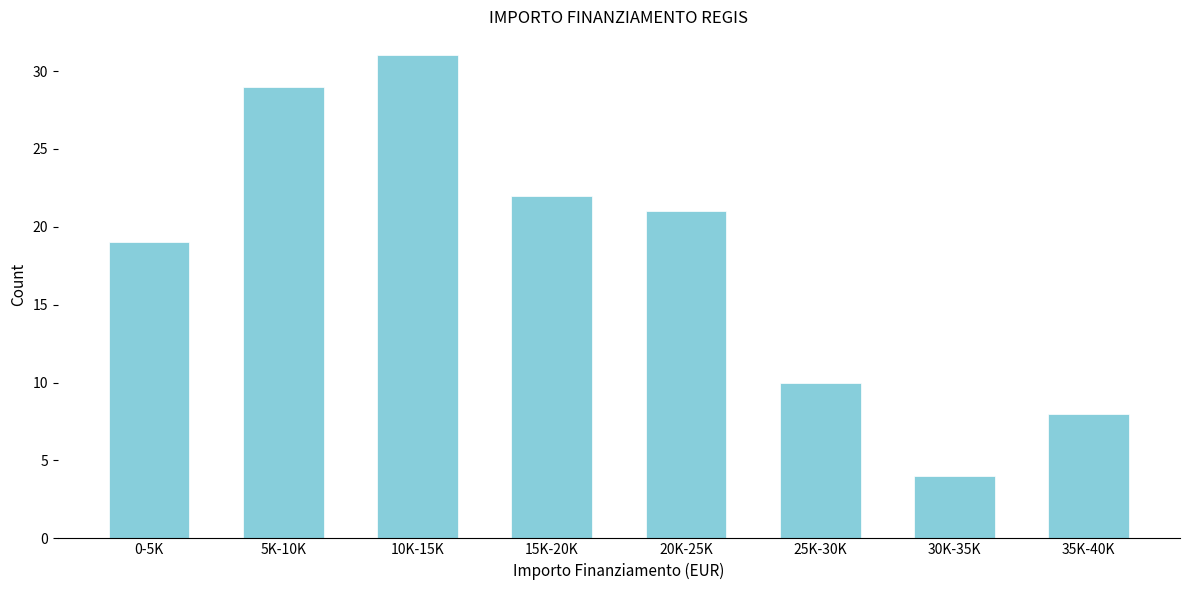

Reading right to left, list all the values displayed in this chart.

35K-40K=8	30K-35K=4	25K-30K=10	20K-25K=21	15K-20K=22	10K-15K=31	5K-10K=29	0-5K=19